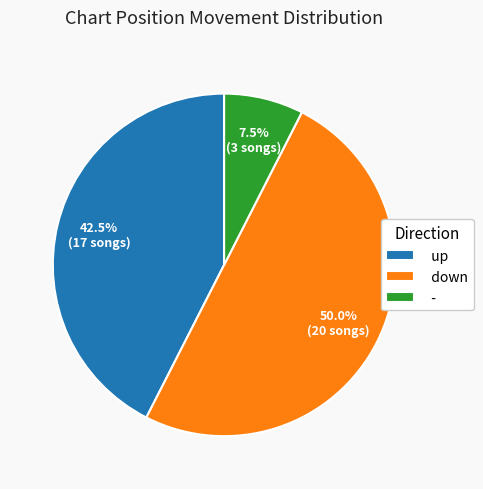

Does - represent more than half of the total?

No